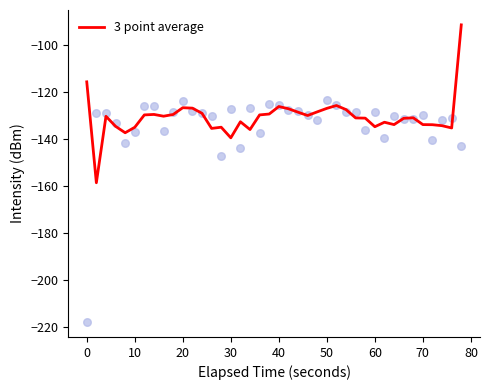

The value of 3 point average at 30 is -139.5. True or false?

True